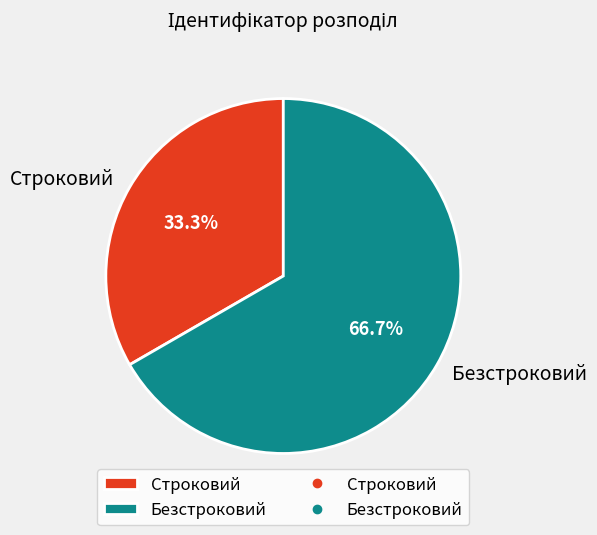

To the nearest percent, what is the average slice percentage?

50%